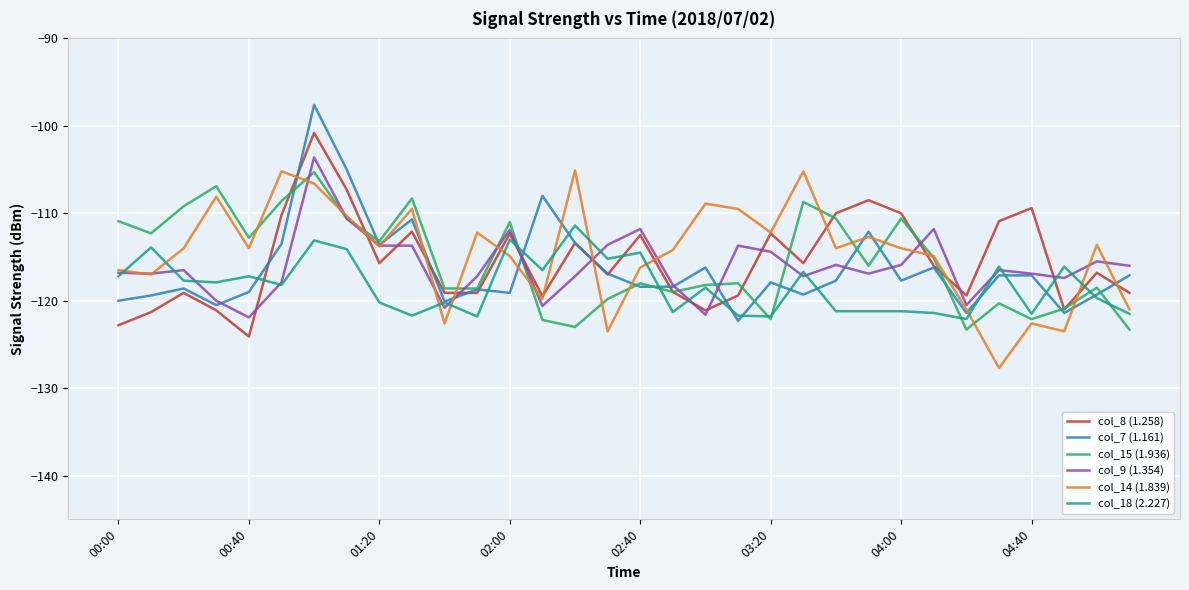

What is the greatest value displayed?

-97.6